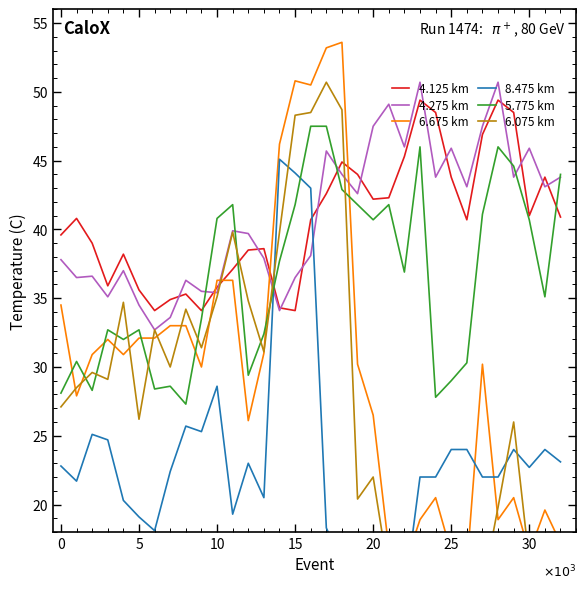

Which series ends up on top after the final intersection of 5.775 km and 4.275 km?

5.775 km